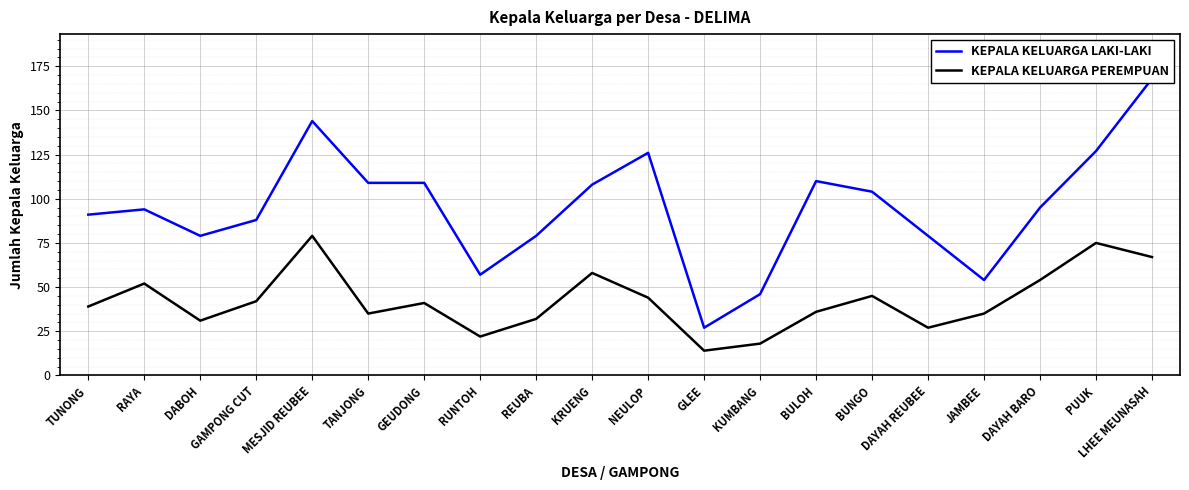

What is the value of the KEPALA KELUARGA LAKI-LAKI point at the 19th from the left?

127